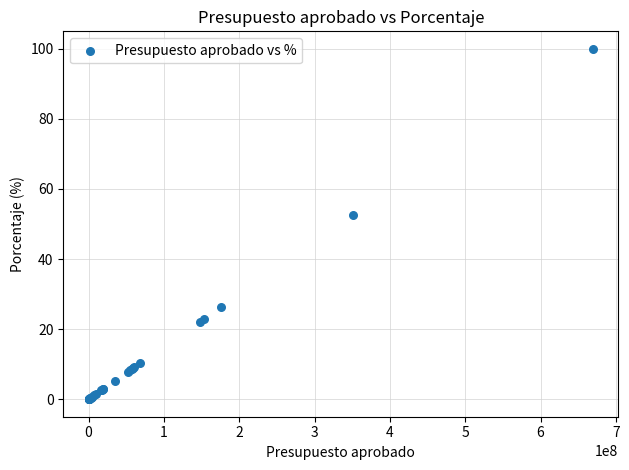

What Y value in the scatter plot is closest to 50?

52.5